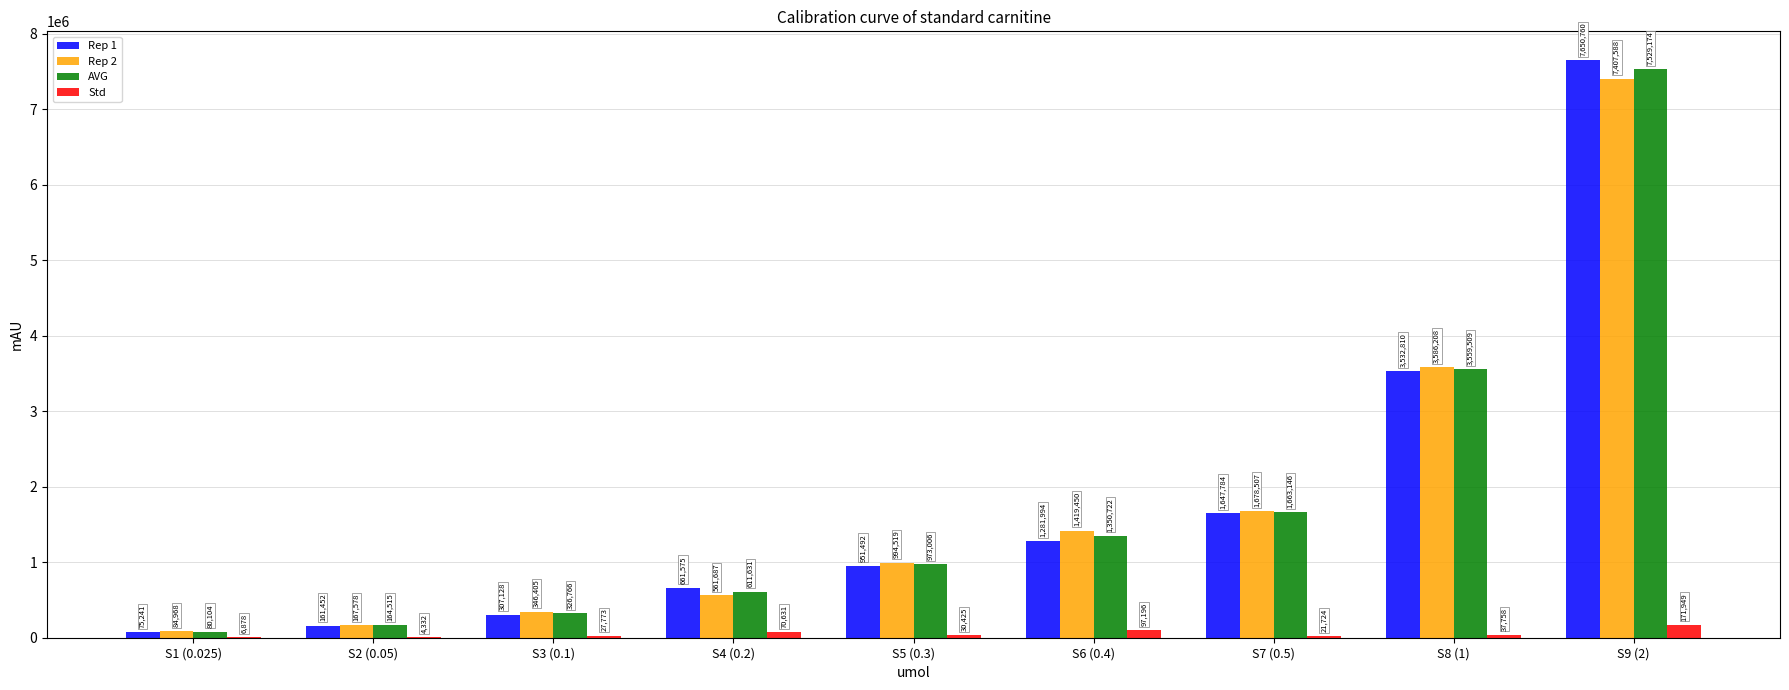

True or false: AVG has a value of 326766.5 at S3 (0.1).

True